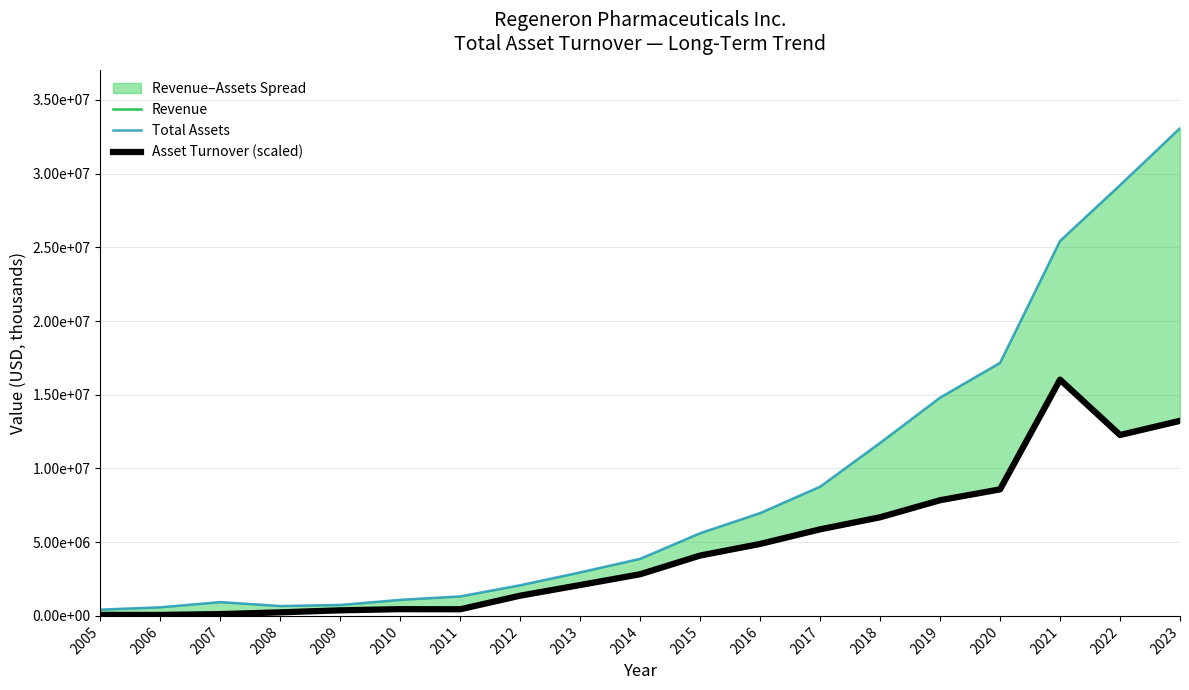

True or false: Total Assets and Revenue intersect in this chart.

False